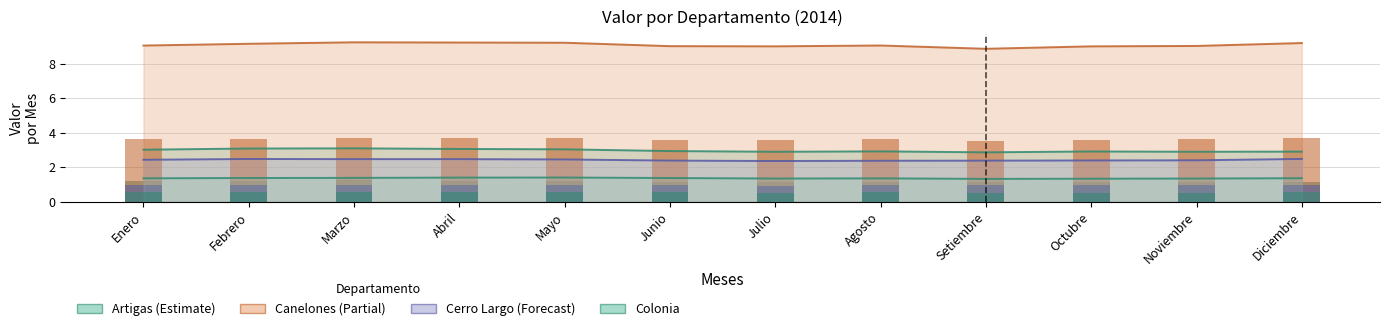

How many bars are there in each group?

4